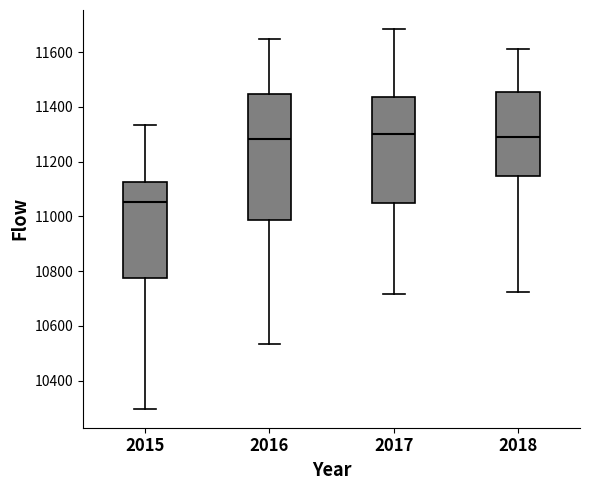

Reading left to right, read every box against the y-axis: the position of its median line, the range the box covers, and the ends of its whiskers. The values are not printed on the chart, so give them approximately, as read against the axis.

2015: median 11060, box 10780 to 11120, whiskers 10300 to 11340
2016: median 11280, box 10980 to 11440, whiskers 10540 to 11640
2017: median 11300, box 11040 to 11440, whiskers 10720 to 11680
2018: median 11300, box 11140 to 11460, whiskers 10720 to 11620